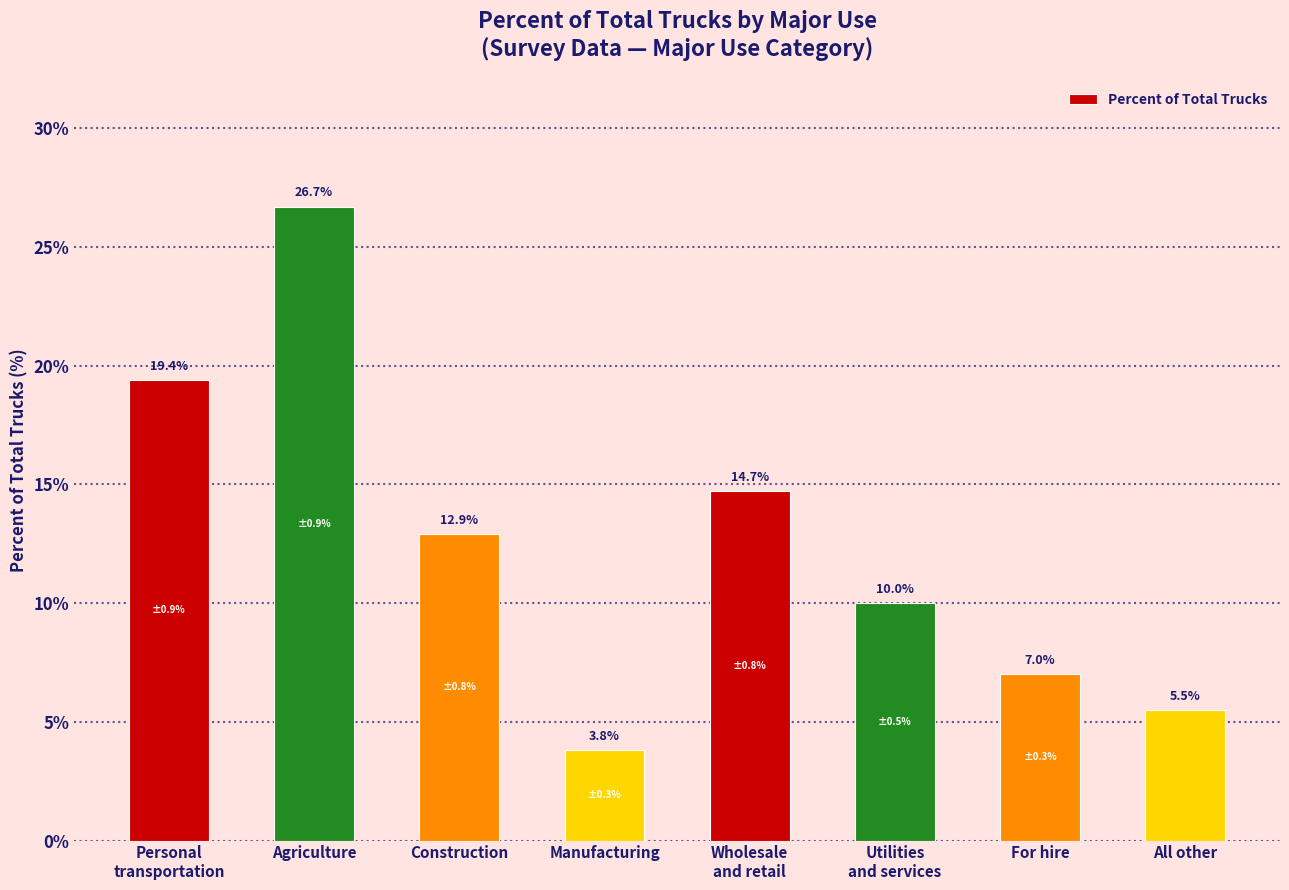

What is the label of the 2nd bar from the right?

For hire